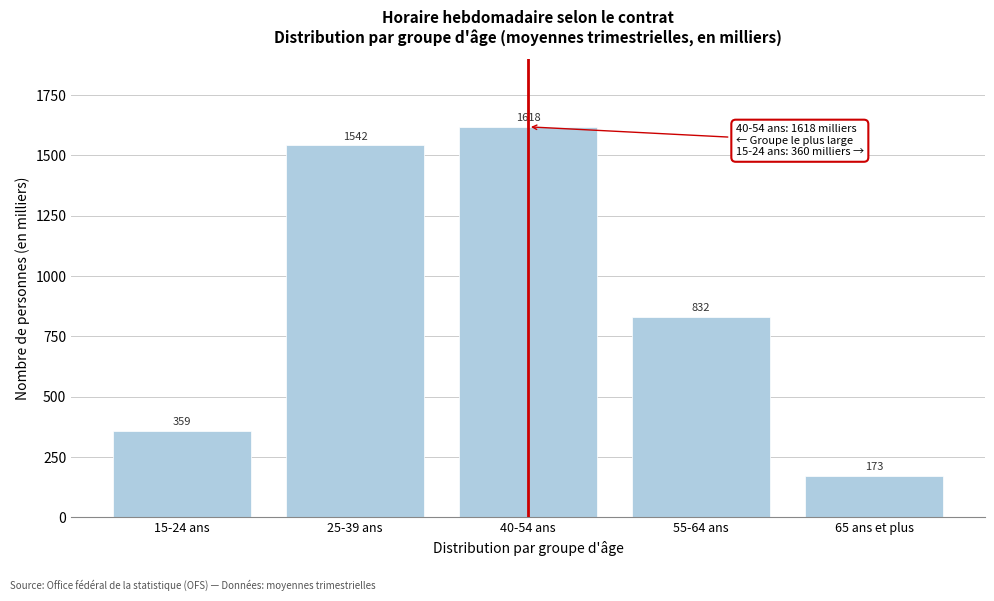

The chart shows a value of 1618.1 at 40-54 ans. True or false?

True